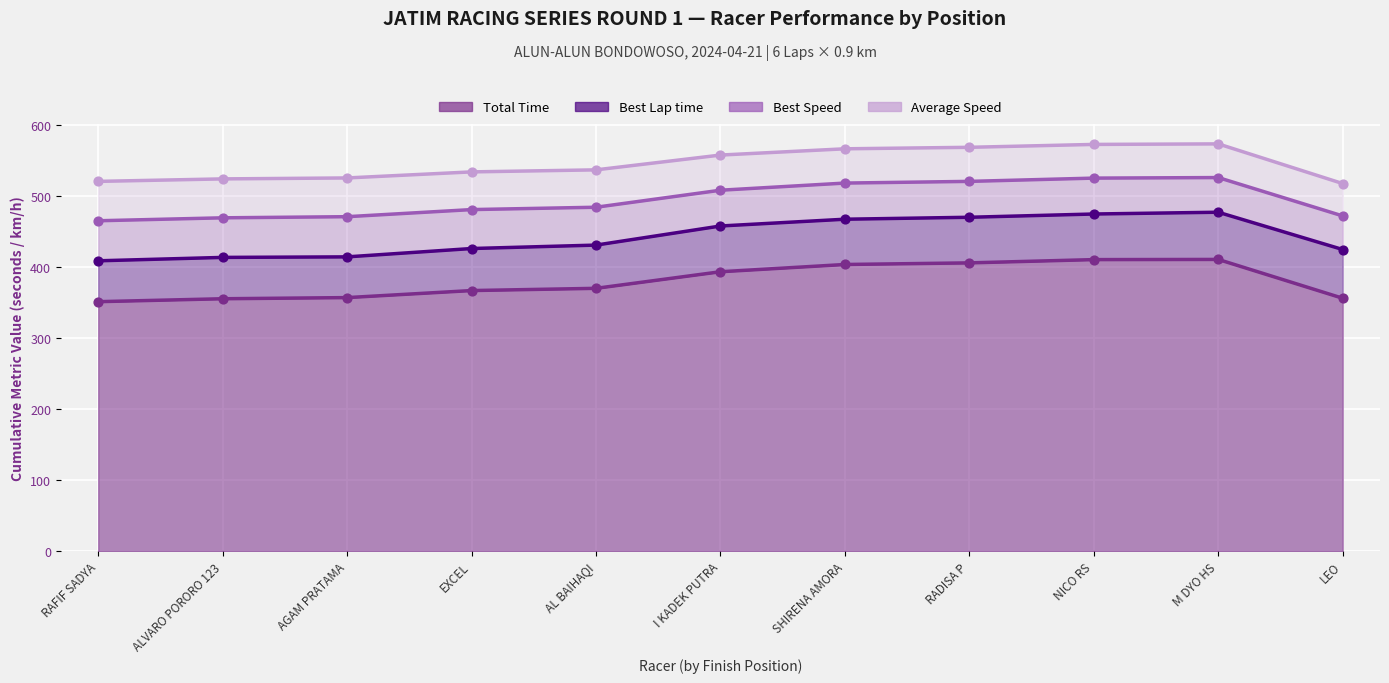

Is the value of Total Time at ALVARO PORORO 123 greater than the value of Best Speed at ALVARO PORORO 123?

Yes